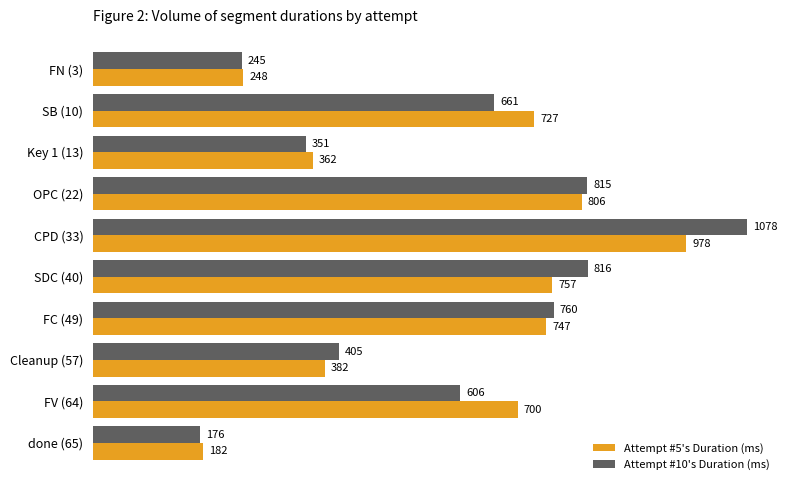

What are all the series names shown in the legend?

Attempt #5's Duration (ms), Attempt #10's Duration (ms)